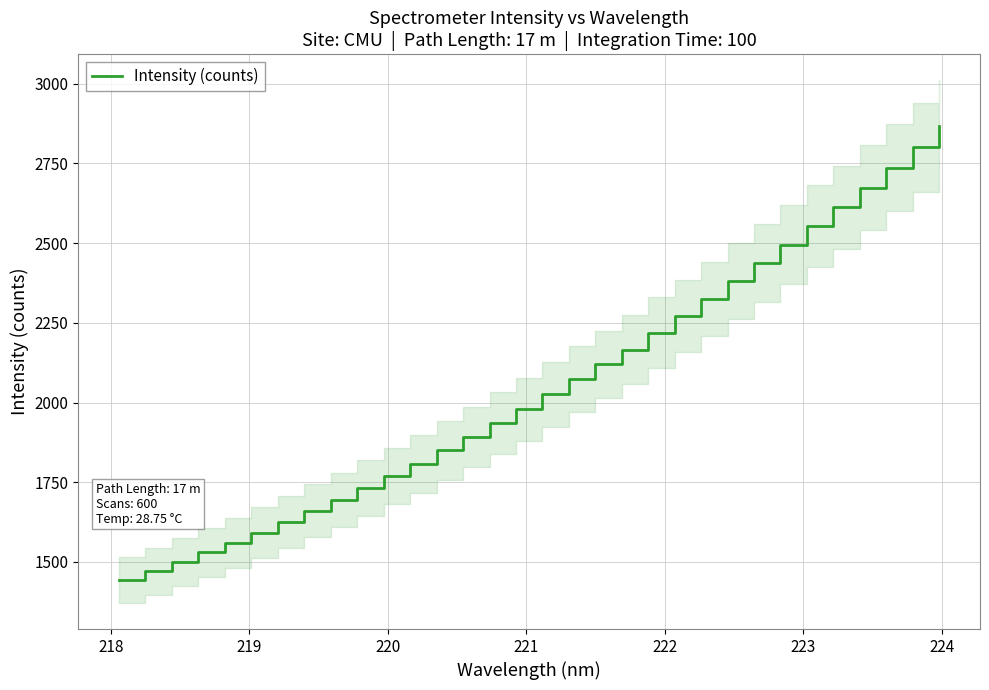

The value at 218 is 1470.3. True or false?

True